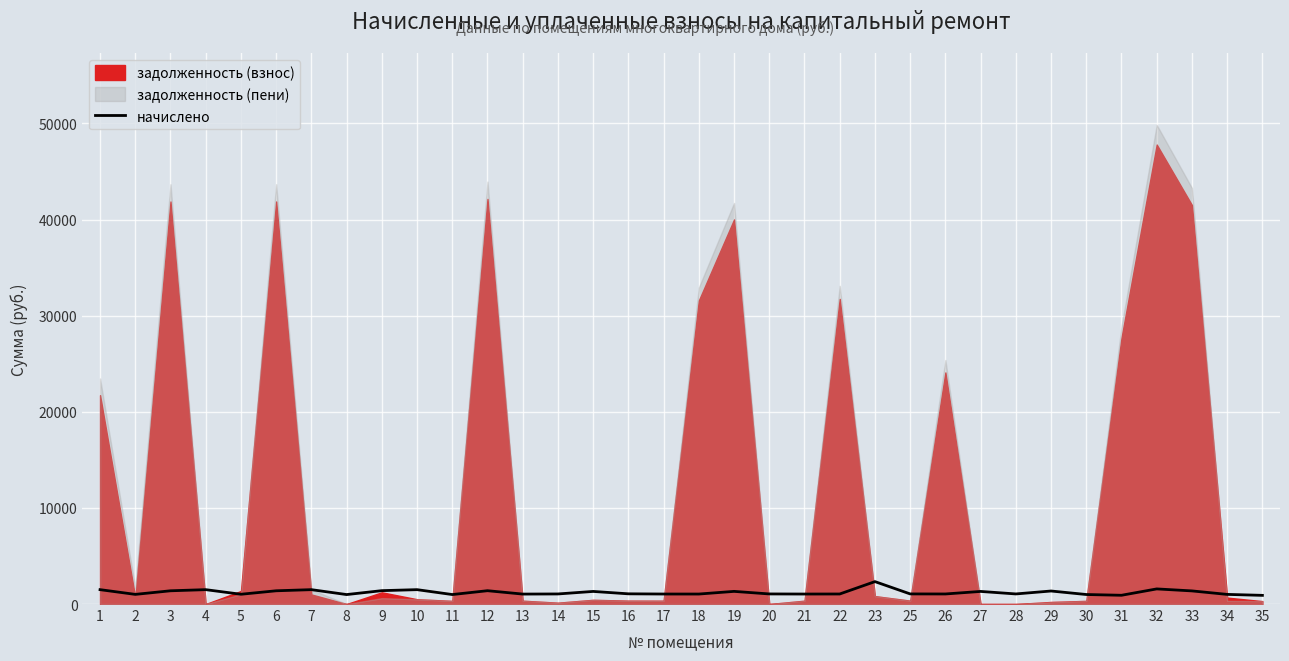

How many lines are shown in the chart?

1